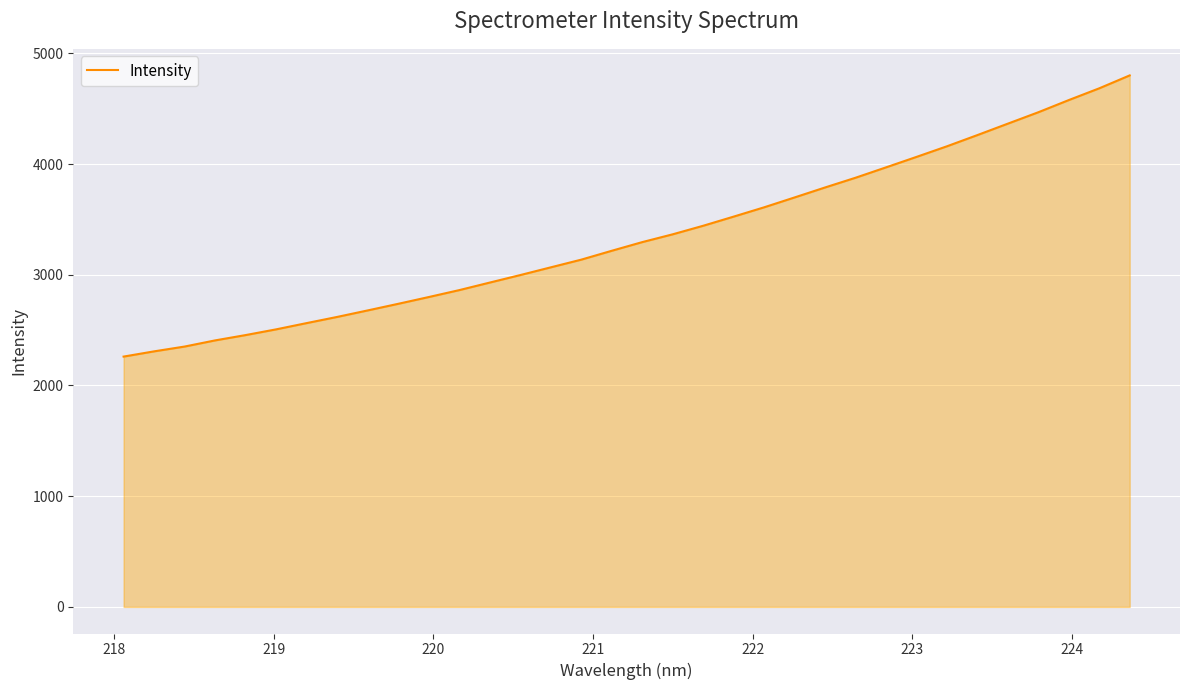

What is the difference between the maximum and minimum values?

2539.4